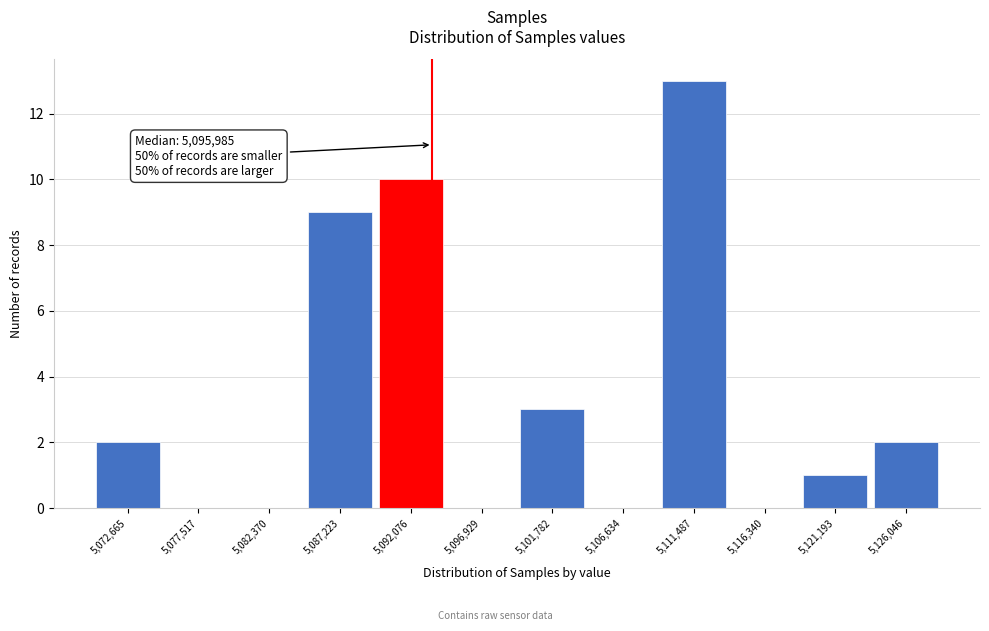

Reading left to right, list all the values displayed in this chart.

5,072,665=2	5,077,517=0	5,082,370=0	5,087,223=9	5,092,076=10	5,096,929=0	5,101,782=3	5,106,634=0	5,111,487=13	5,116,340=0	5,121,193=1	5,126,046=2